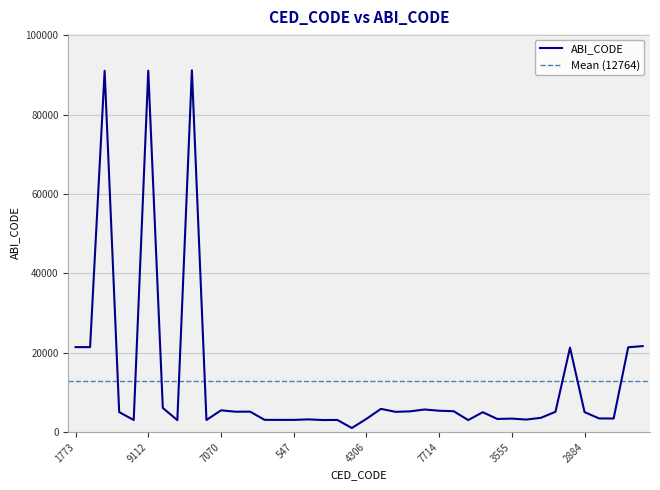

Is it true that the value at 547 is 3075?

True